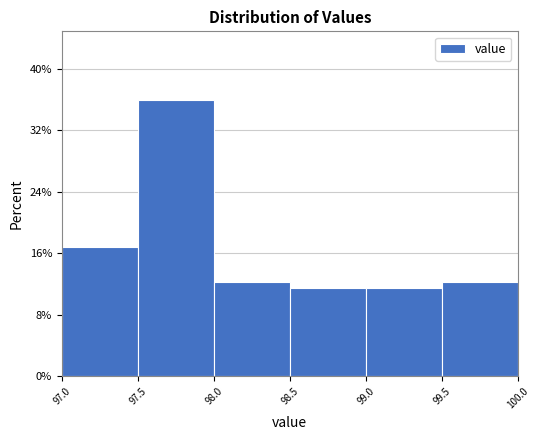

Over which range of the x-axis is the bar tallest?

97.5 to 98.0